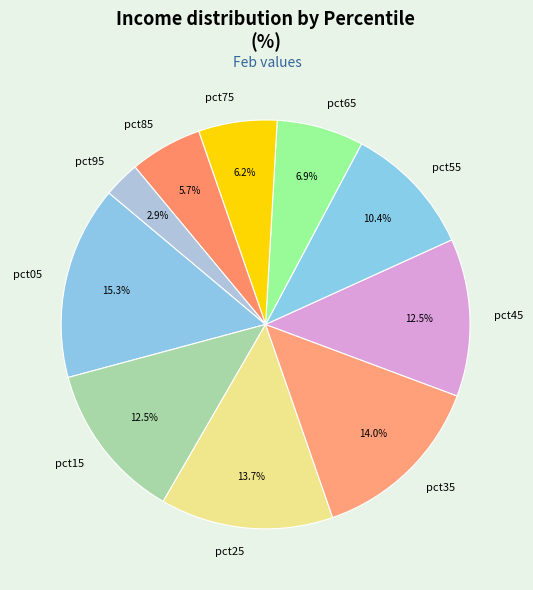

Does any single category account for the majority?

No